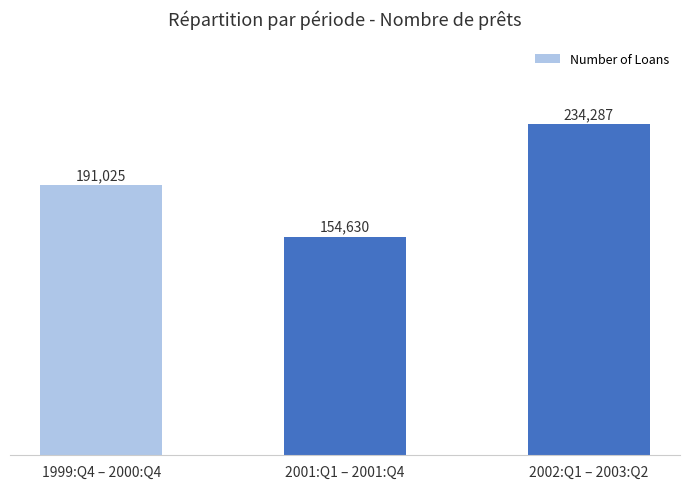

At which label is the value closest to 194458?

1999:Q4 – 2000:Q4